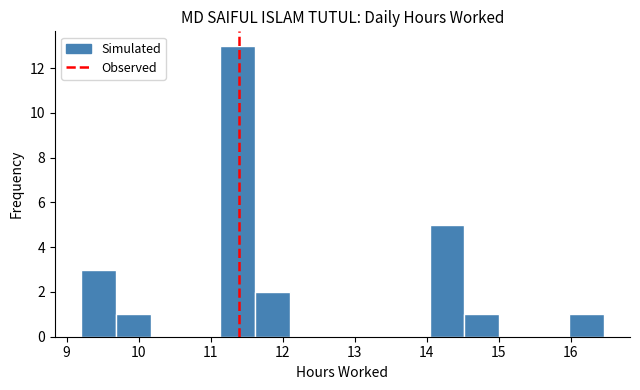

What is the sum of all values?

26